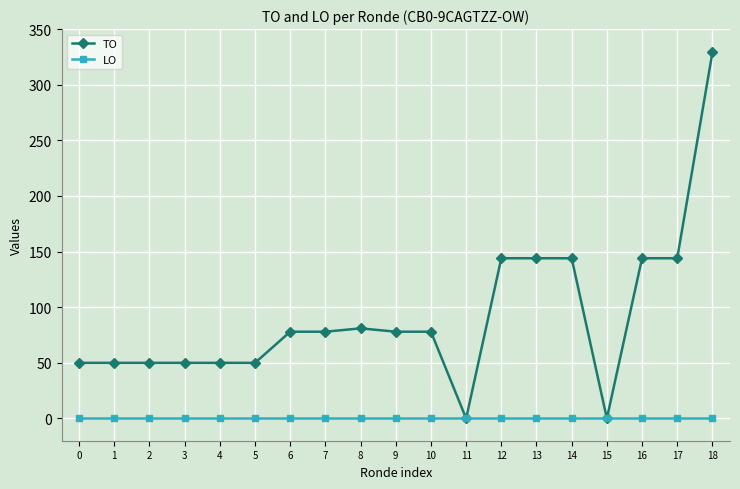

What is the sum of all TO values?

1742